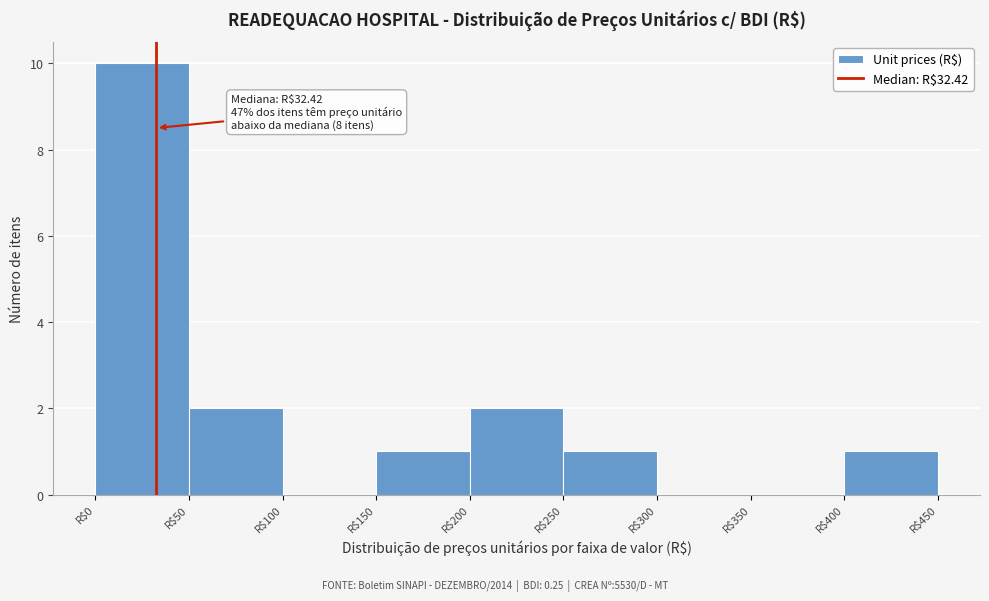

Over which range of the x-axis is the bar tallest?

0 to 50